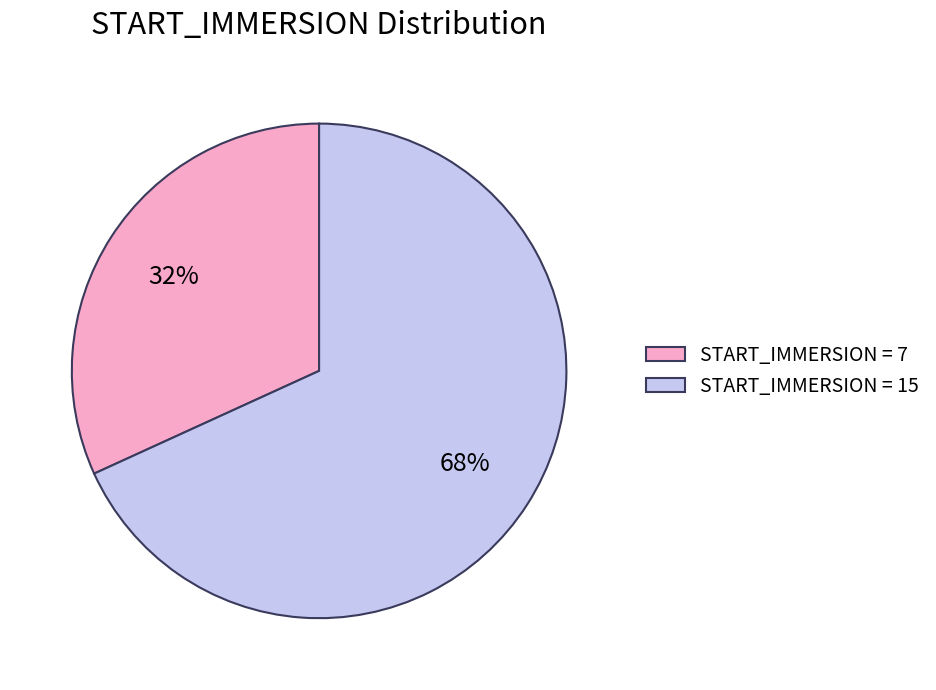

The START_IMMERSION = 15 slice represents 68% of the pie. True or false?

True